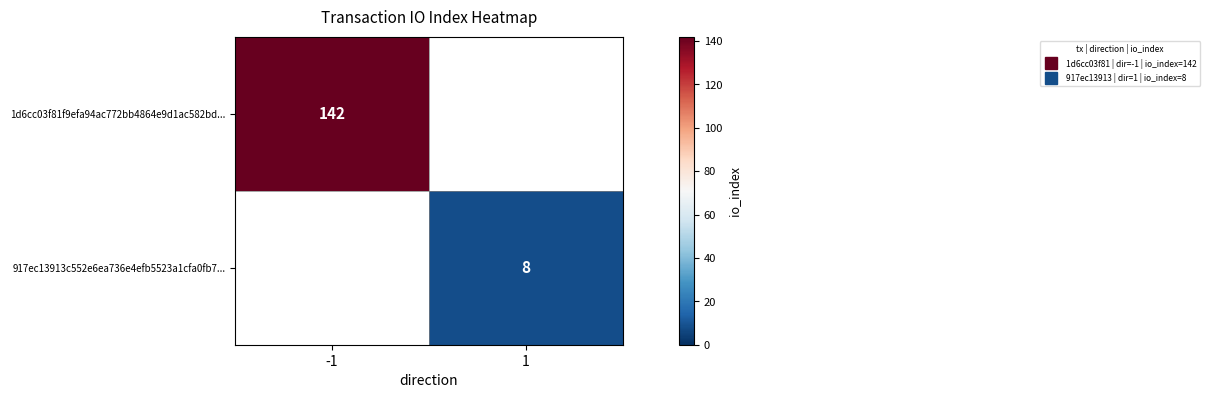

True or false: 1d6cc03f81f9efa94ac772bb4864e9d1ac582bd... has a value of 142.0 at -1.

True